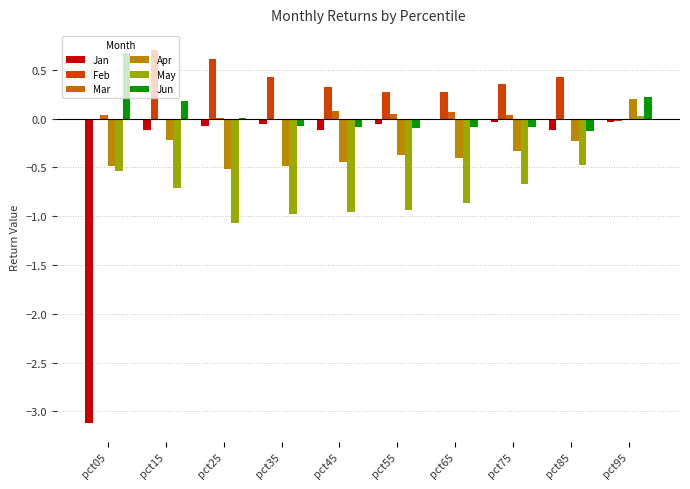

What is the sum of all Jan values?

-3.7